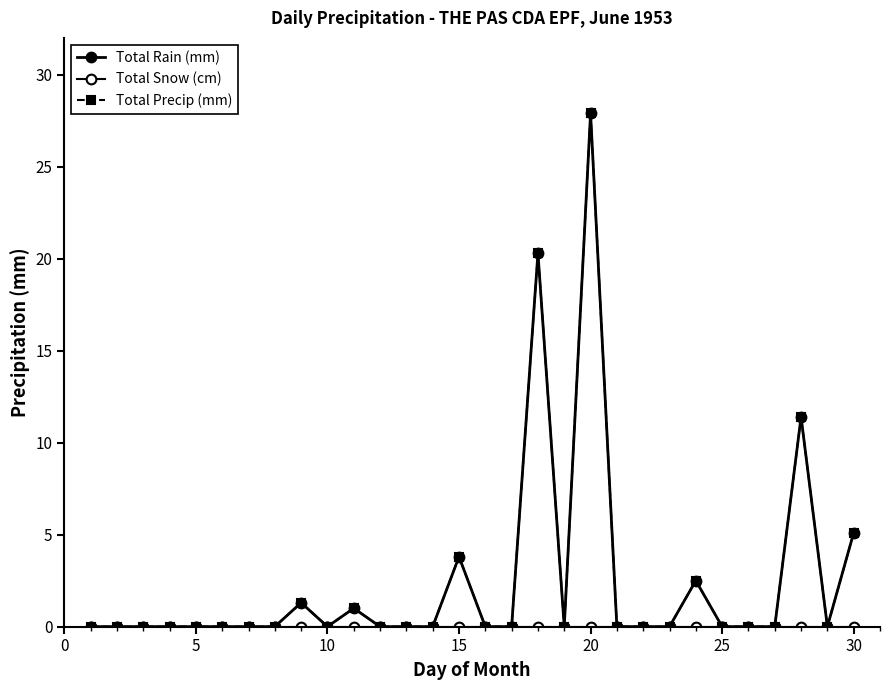

Reading left to right, what are all the values shown in this chart?

Total Rain (mm): 0.0	0.0	0.0	0.0	0.0	0.0	0.0	0.0	1.3	0.0	1.0	0.0	0.0	0.0	3.8	0.0	0.0	20.3	0.0	27.9	0.0	0.0	0.0	2.5	0.0	0.0	0.0	11.4	0.0	5.1
Total Snow (cm): 0.0	0.0	0.0	0.0	0.0	0.0	0.0	0.0	0.0	0.0	0.0	0.0	0.0	0.0	0.0	0.0	0.0	0.0	0.0	0.0	0.0	0.0	0.0	0.0	0.0	0.0	0.0	0.0	0.0	0.0
Total Precip (mm): 0.0	0.0	0.0	0.0	0.0	0.0	0.0	0.0	1.3	0.0	1.0	0.0	0.0	0.0	3.8	0.0	0.0	20.3	0.0	27.9	0.0	0.0	0.0	2.5	0.0	0.0	0.0	11.4	0.0	5.1